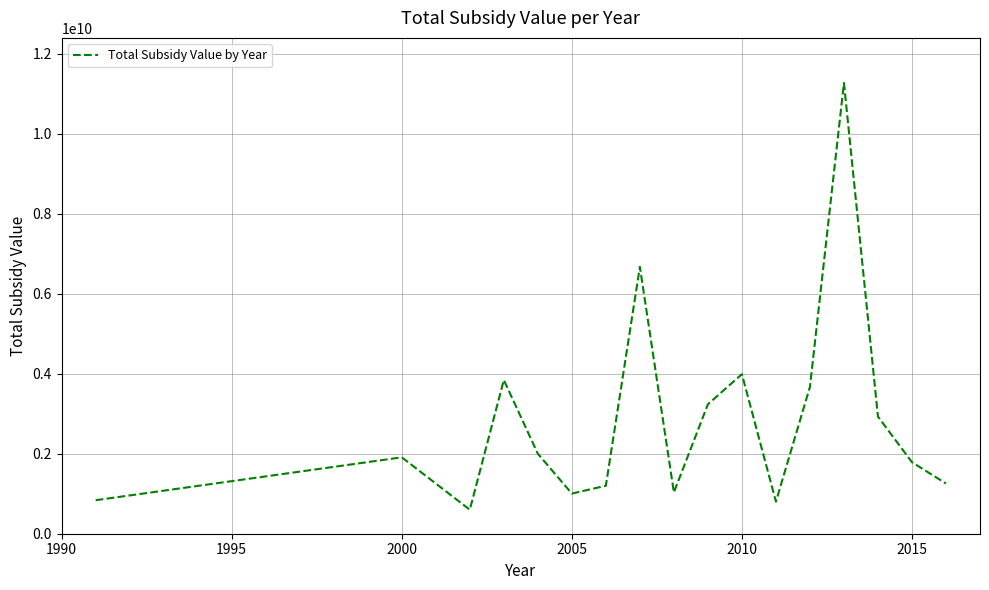

How many series are shown in this chart?

1